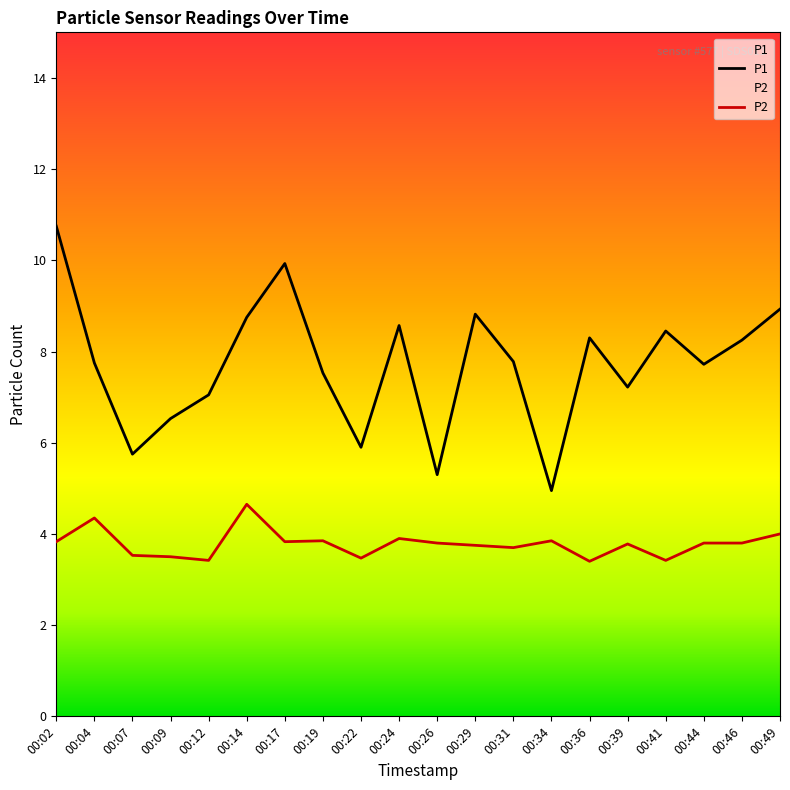

How many values in the P1 series are below 7?

5